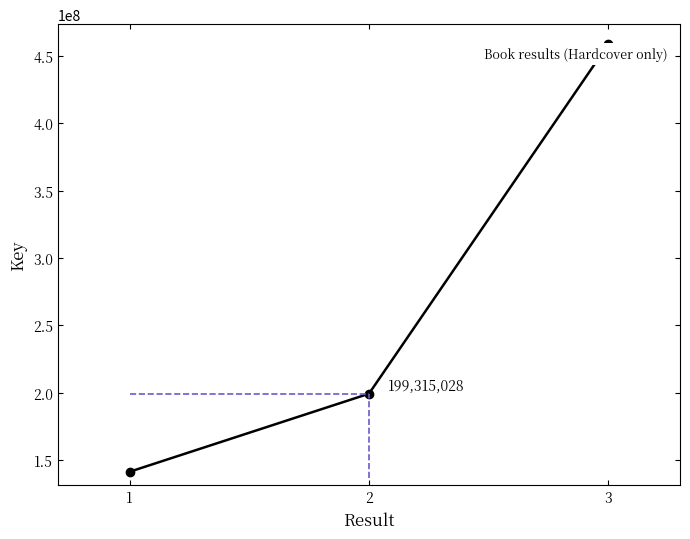

Reading right to left, extract all data points from this chart.

3=458690106	2=199315028	1=141393520